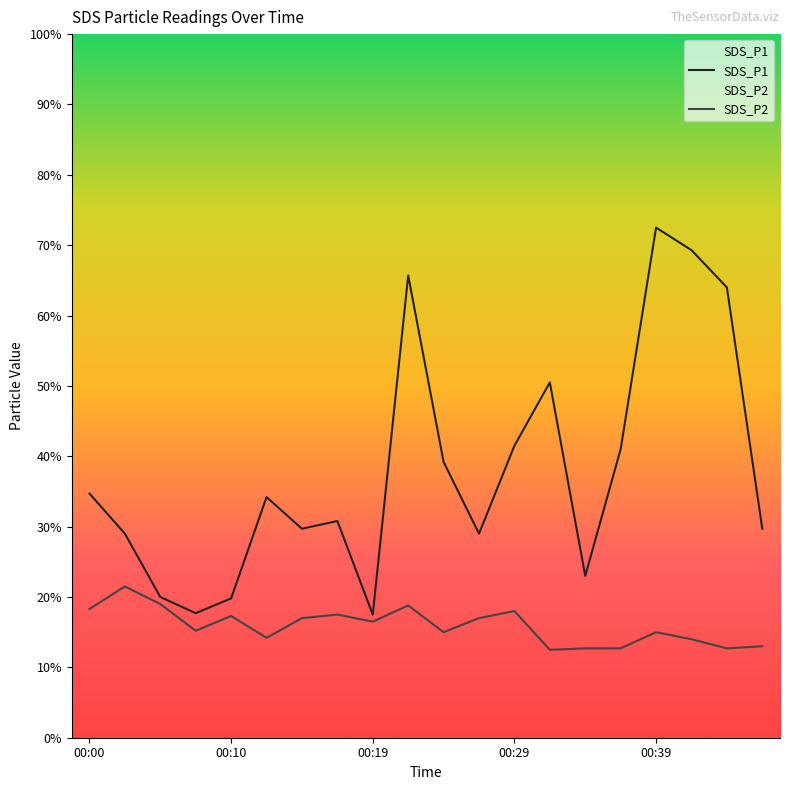

Is this an area chart (filled region under the line)?

No